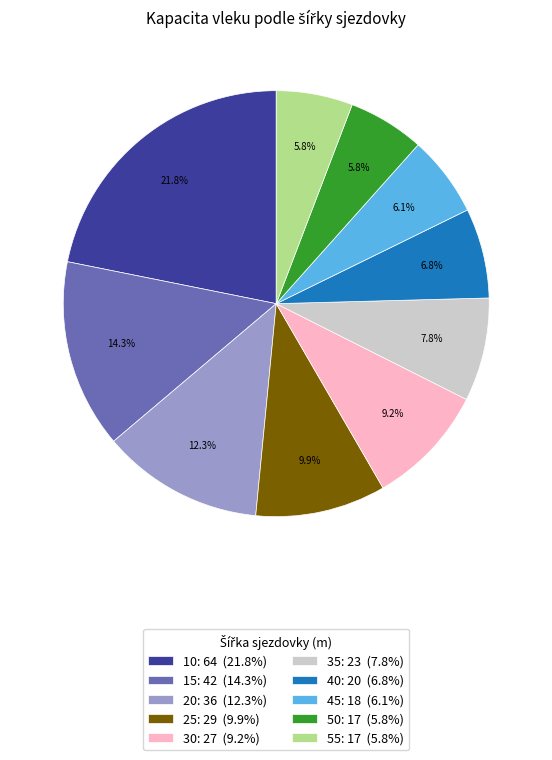

Between 30: 27 (9.2%) and 25: 29 (9.9%), which is larger?

25: 29 (9.9%)